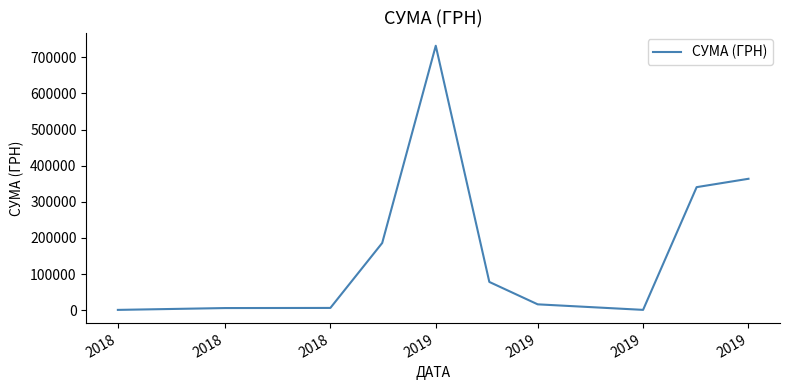

What is the difference between the maximum and minimum values?

731194.0